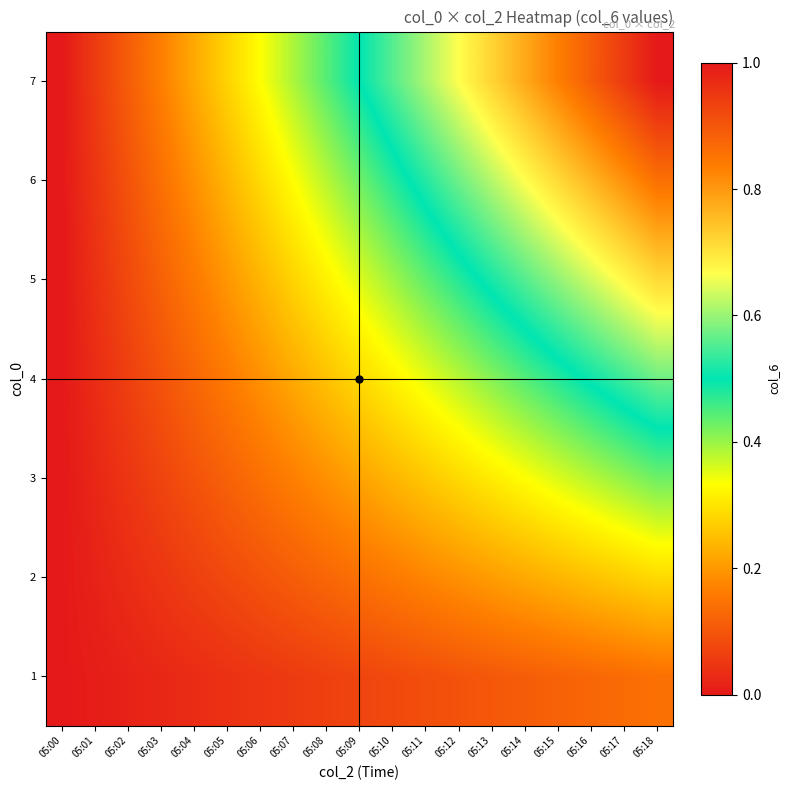

At 05:16, list the series in order from smallest to largest.

1, 2, 3, 4, 5, 6, 7